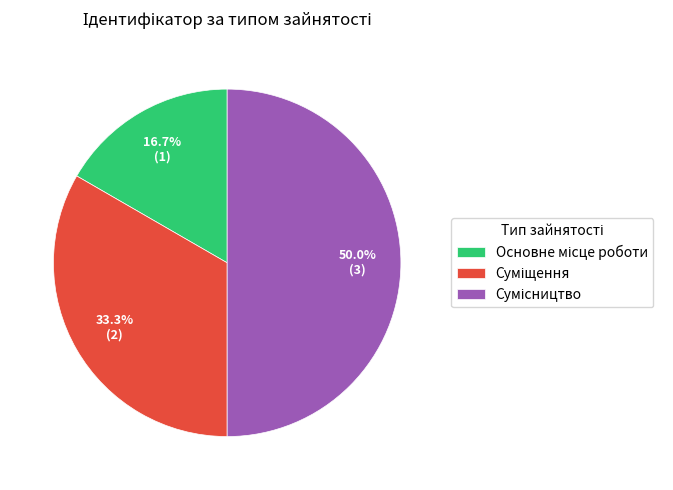

Count the number of slices in the pie.

3